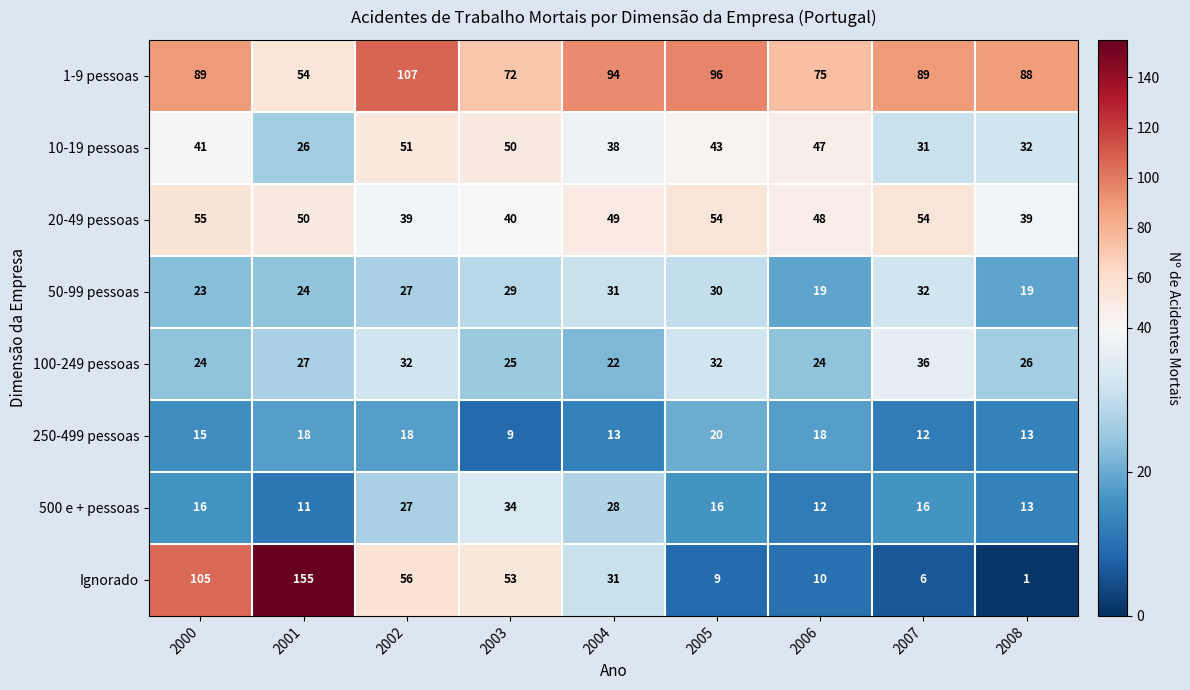

Which category has the highest value in the 1-9 pessoas series?

2002